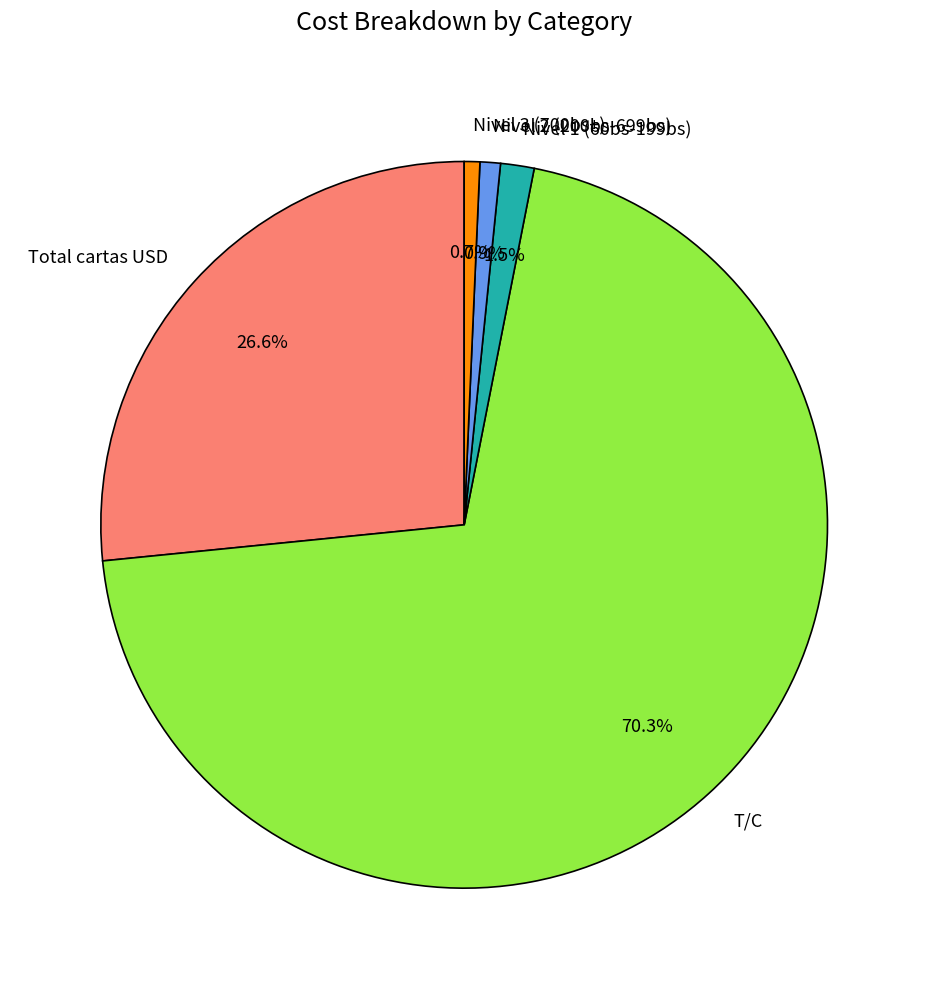

Which category has the biggest portion of the pie?

T/C